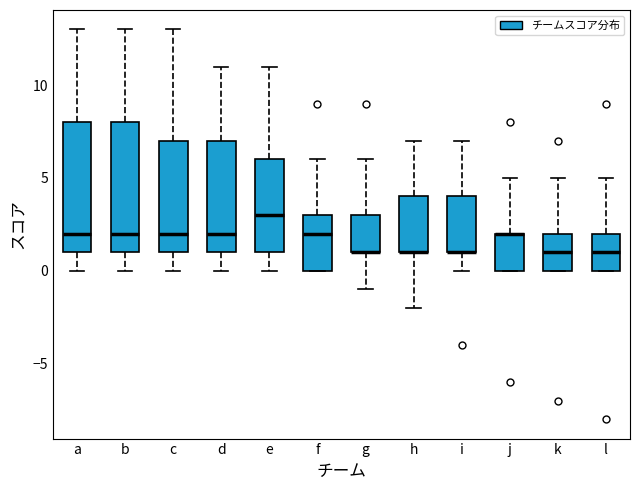

Where is the lower edge of the box for j on the y-axis? The values are not printed on the chart, so give them approximately, as read against the axis.

0